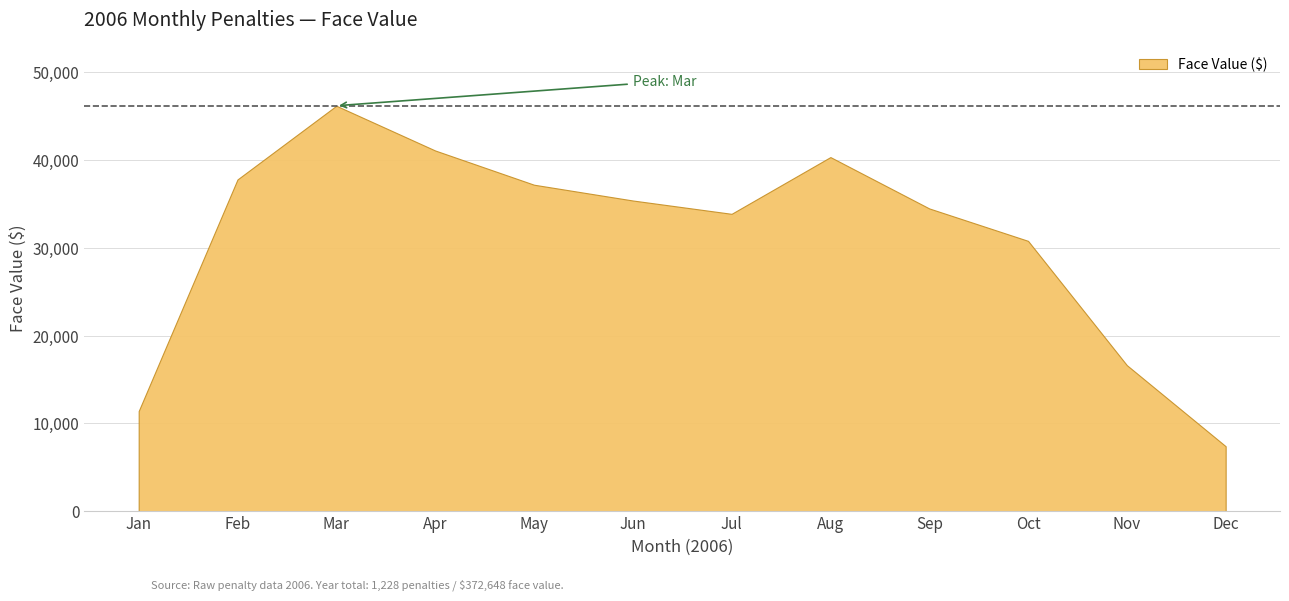

What is the change in value from Oct to Dec?

-23408